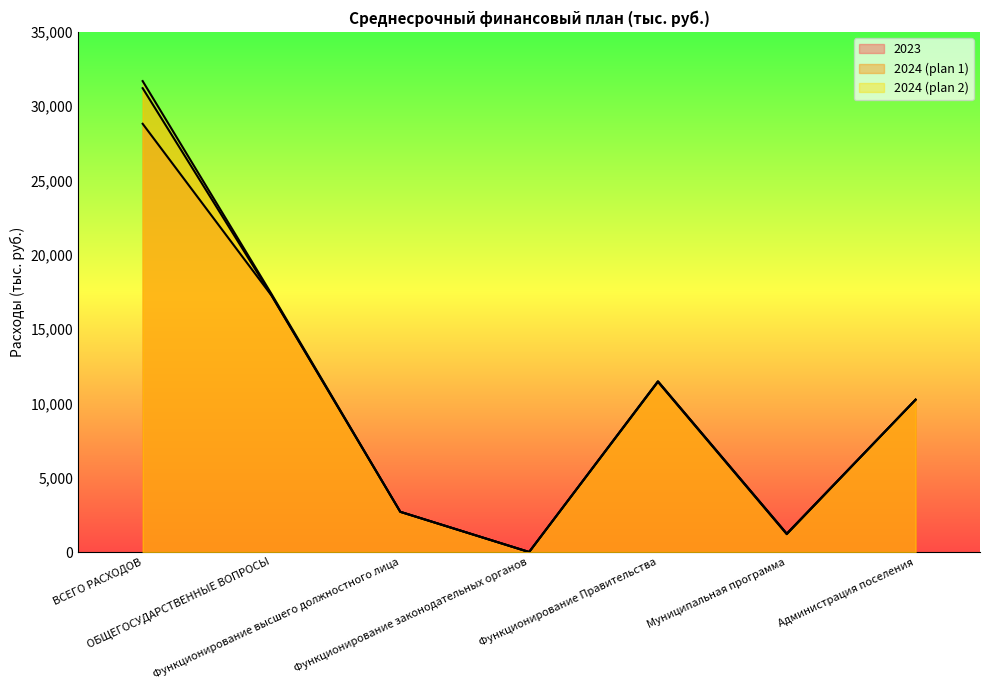

True or false: 2024 (plan 2) has a value of 3332.2 at Функционирование Правительства.

False